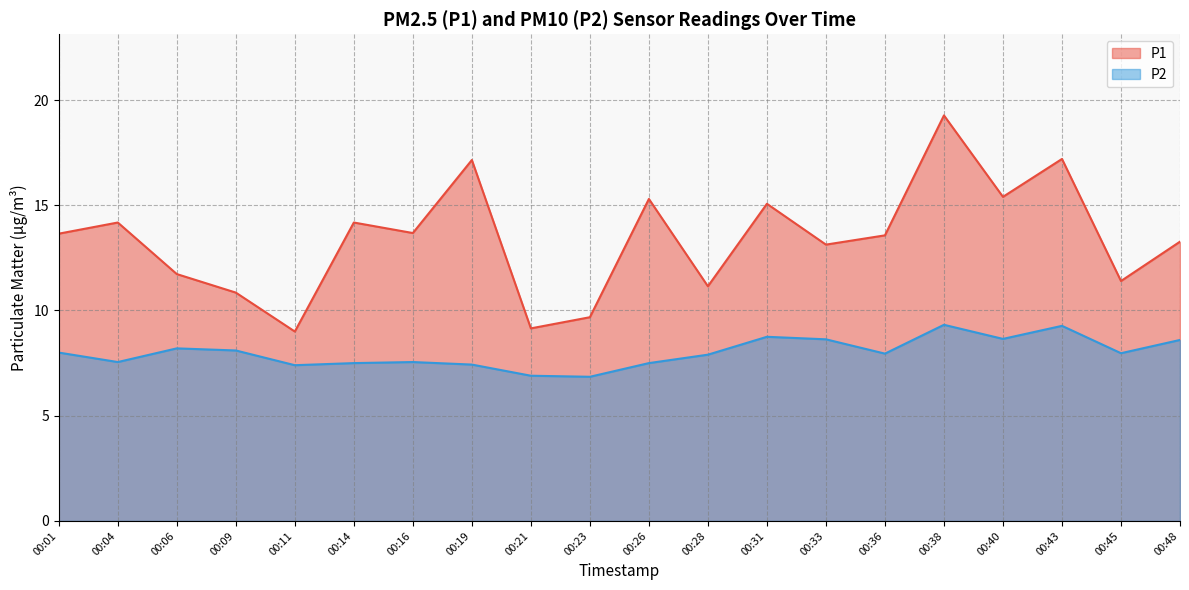

Is it true that P1 equals 14.3 at 00:23?

False